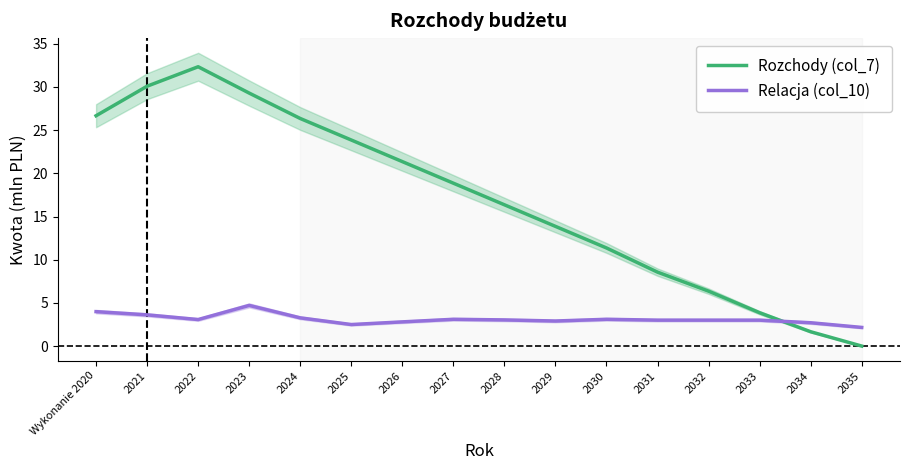

What is the value of the Rozchody (col_7) point at the 2nd from the left?

30.1